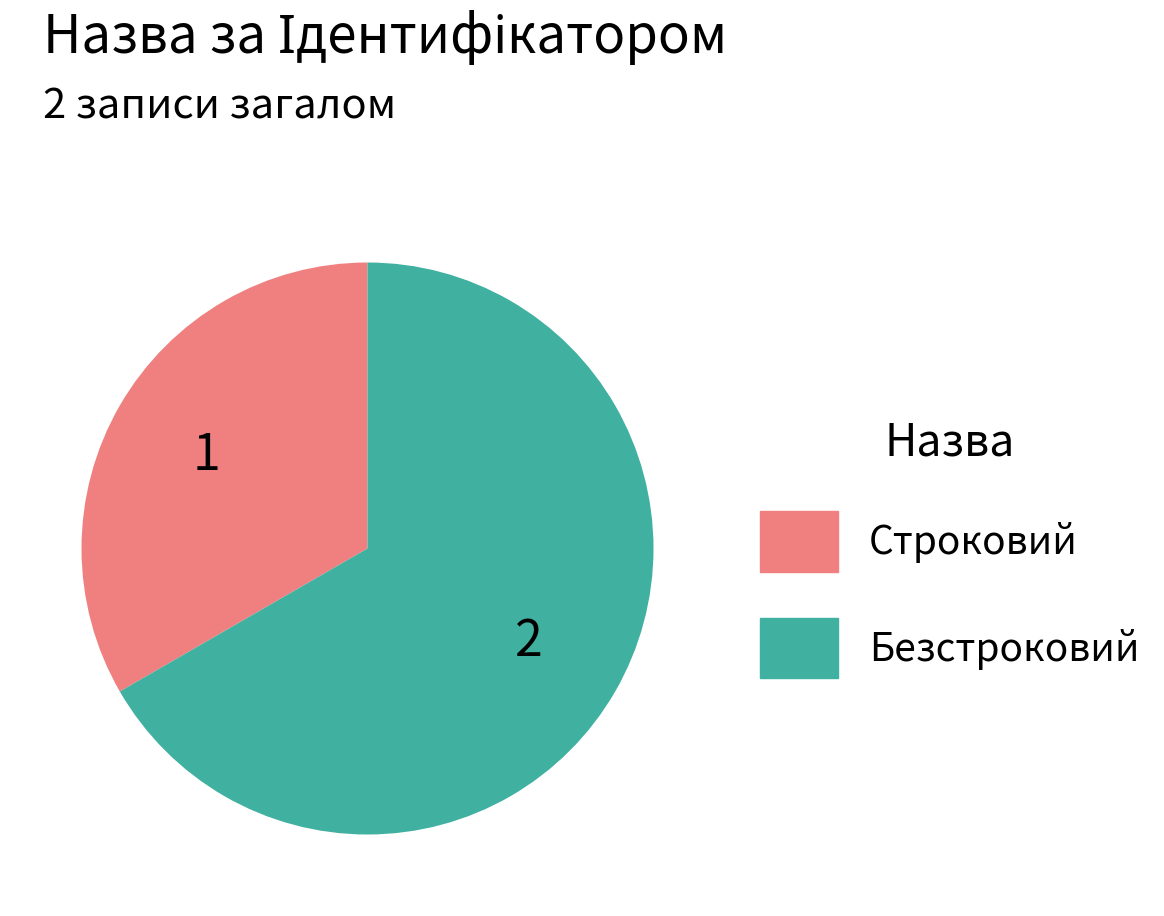

The Строковий slice represents 33% of the pie. True or false?

True